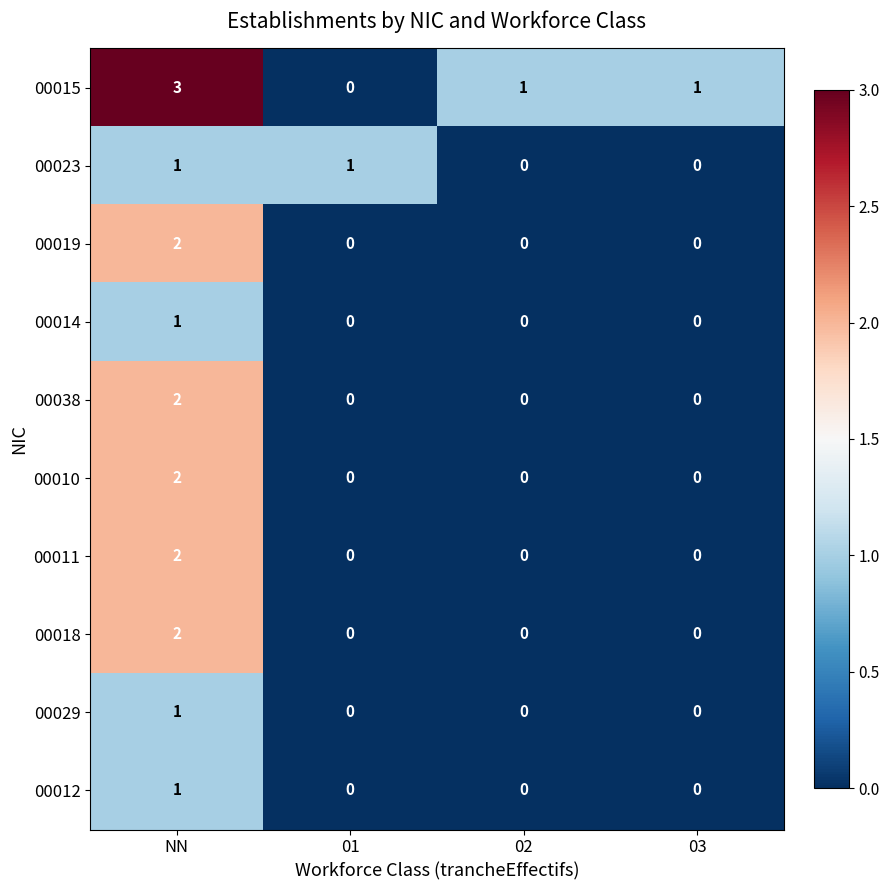

What is the sum of all 00015 values?

5